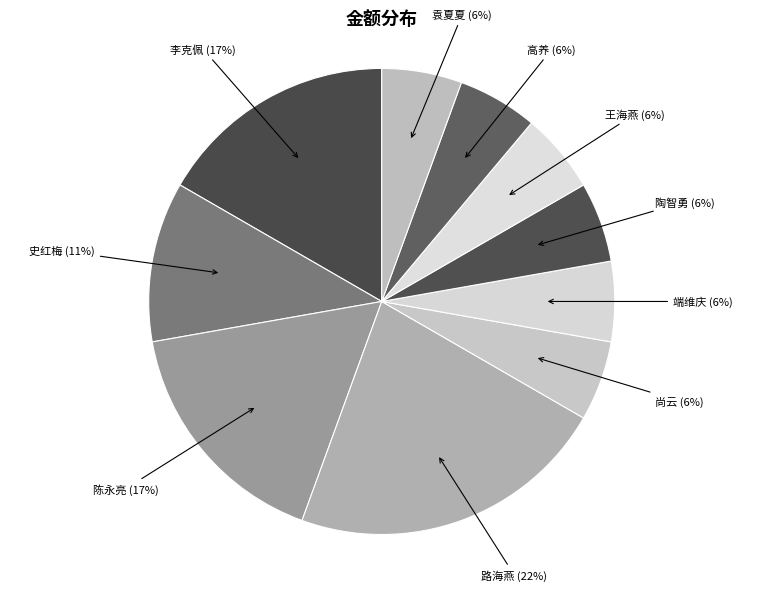

Approximately how many times larger is the value at 端维庆 compared to 袁夏夏?

1.0